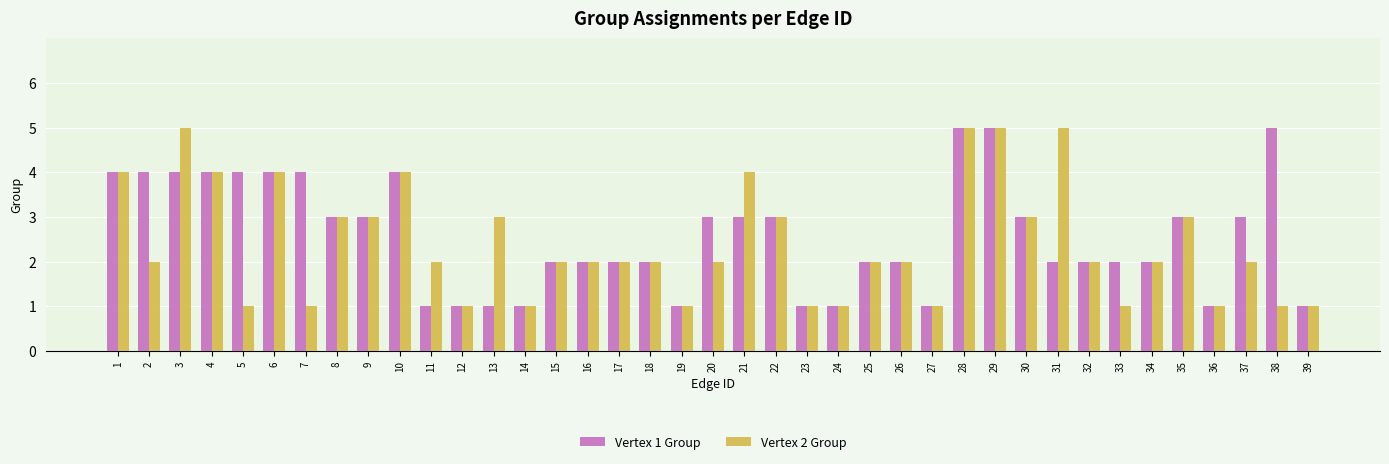

What is the value of the Vertex 2 Group bar at the 38th from the left?

1